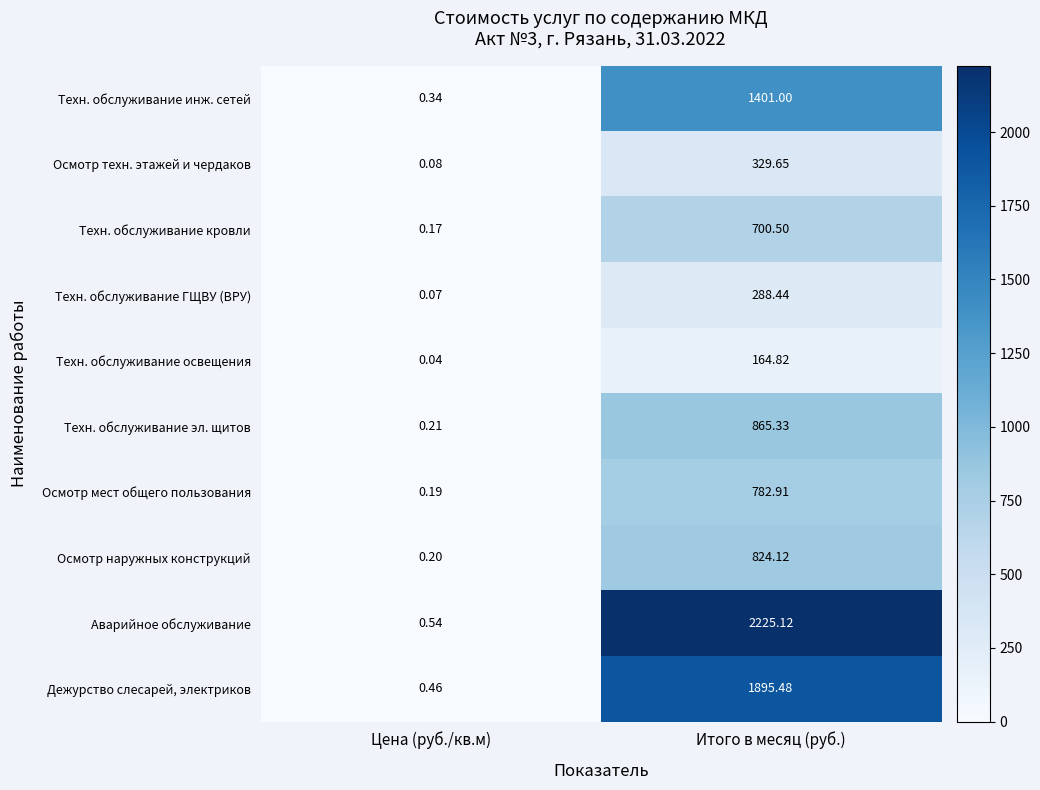

At which category is the sum across all series the highest?

Итого в месяц (руб.)